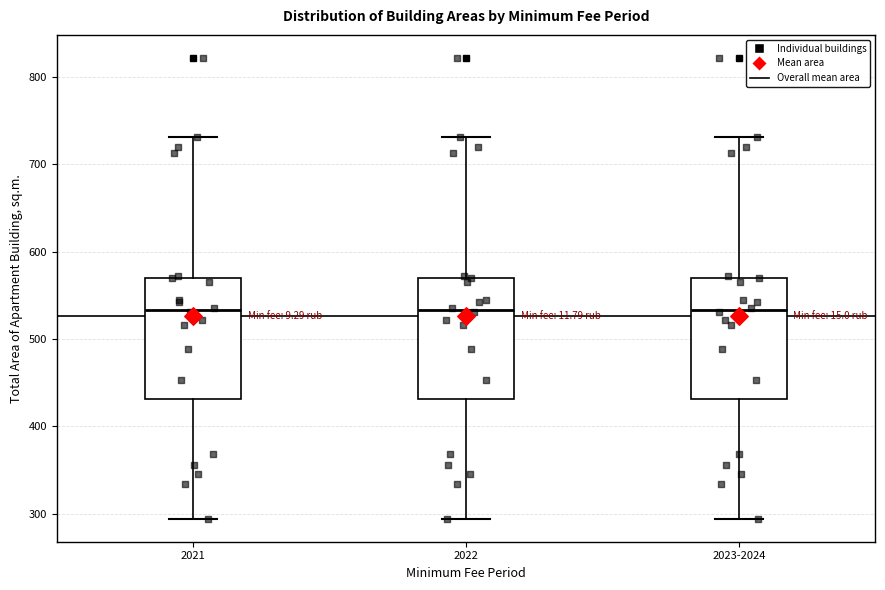

Reading left to right, read every box against the y-axis: the position of its median line, the range the box covers, and the ends of its whiskers. The values are not printed on the chart, so give them approximately, as read against the axis.

2021: median 530, box 430 to 570, whiskers 290 to 730
2022: median 530, box 430 to 570, whiskers 290 to 730
2023-2024: median 530, box 430 to 570, whiskers 290 to 730